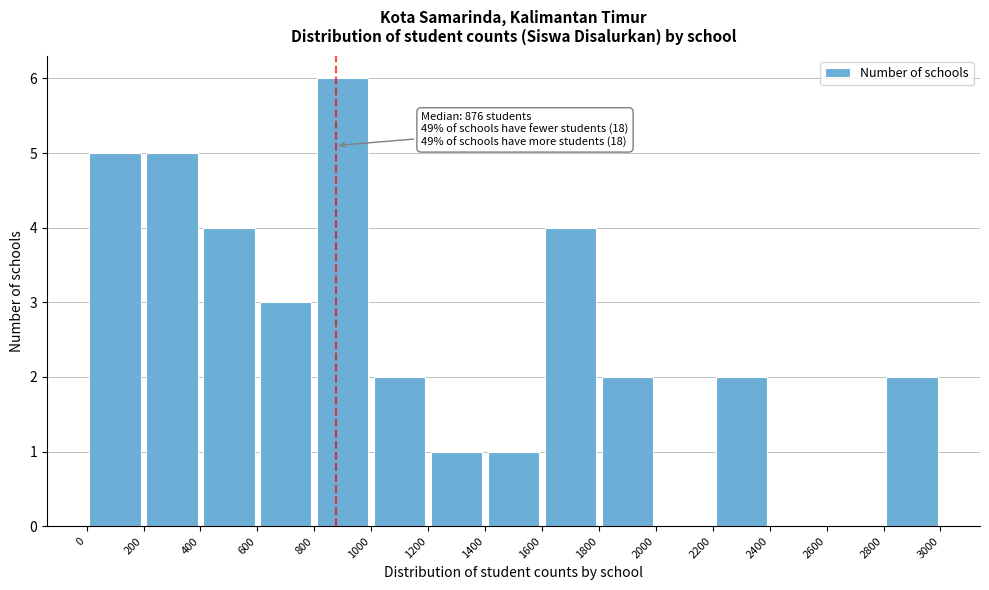

Over which range of the x-axis is the bar tallest?

800 to 1000